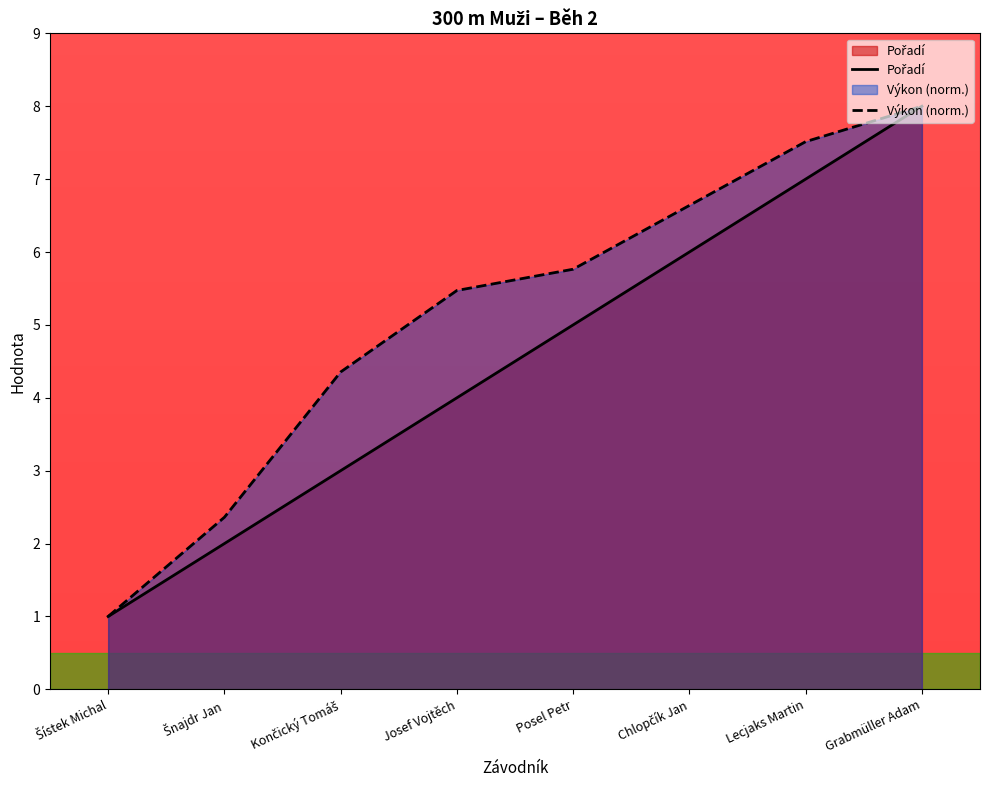

True or false: Výkon and Pořadí intersect in this chart.

False